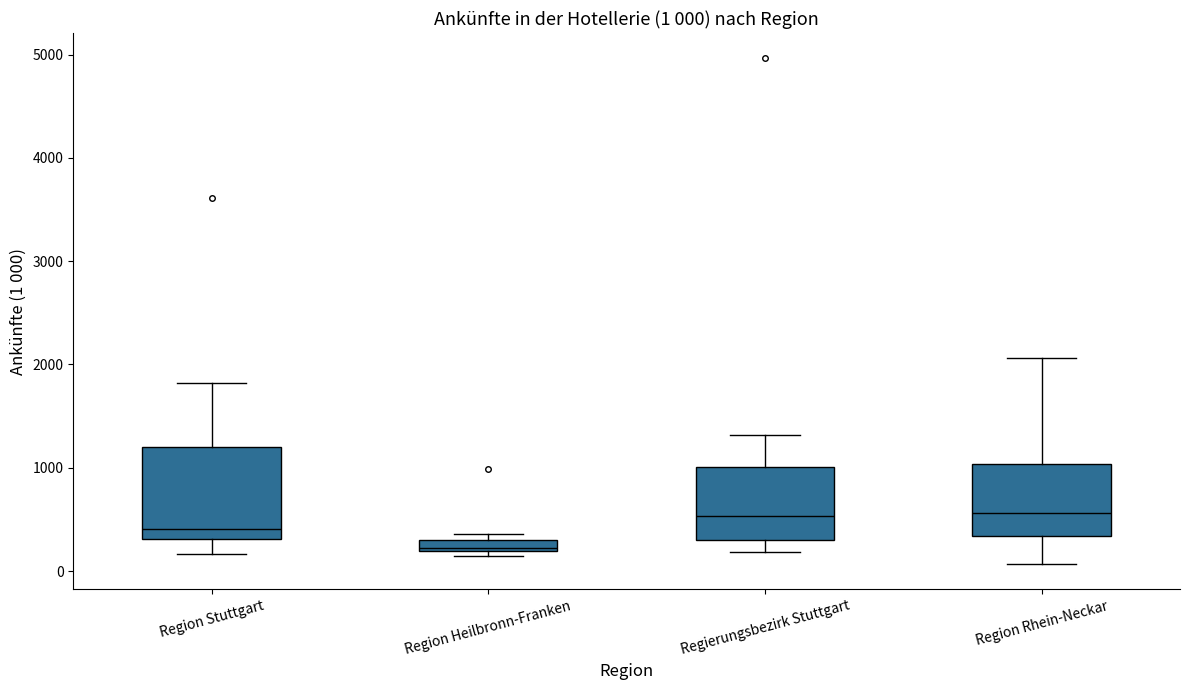

Which box's median line is the lowest?

Region Heilbronn-Franken